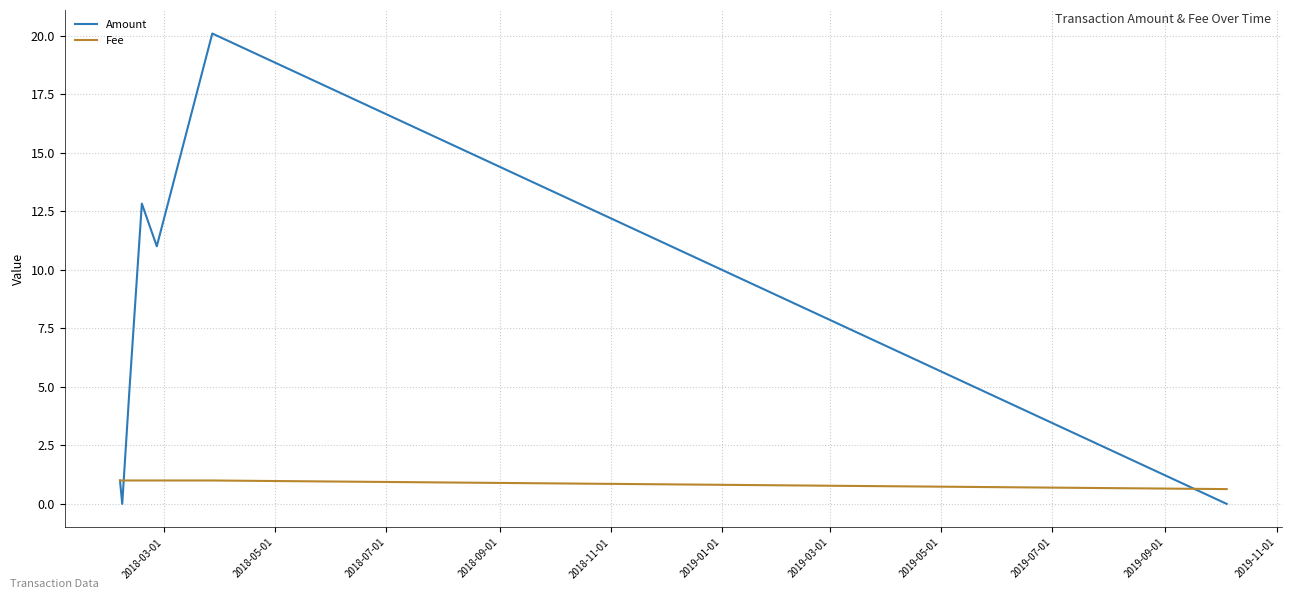

Does the chart have visible grid lines?

Yes